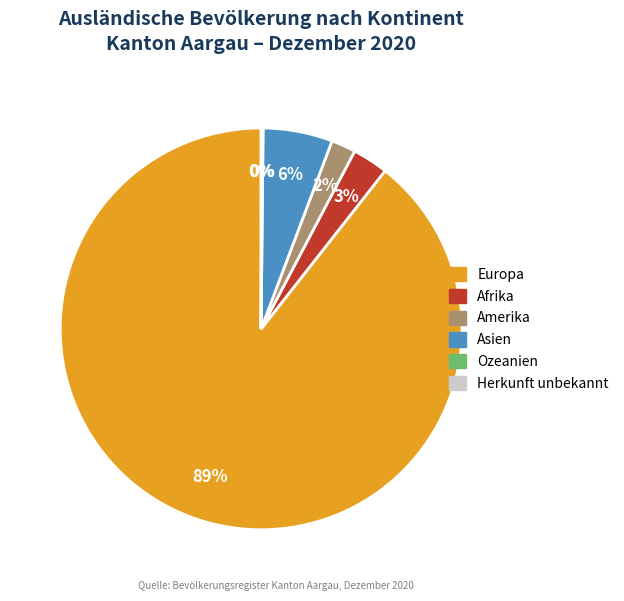

What is the majority slice?

Europa